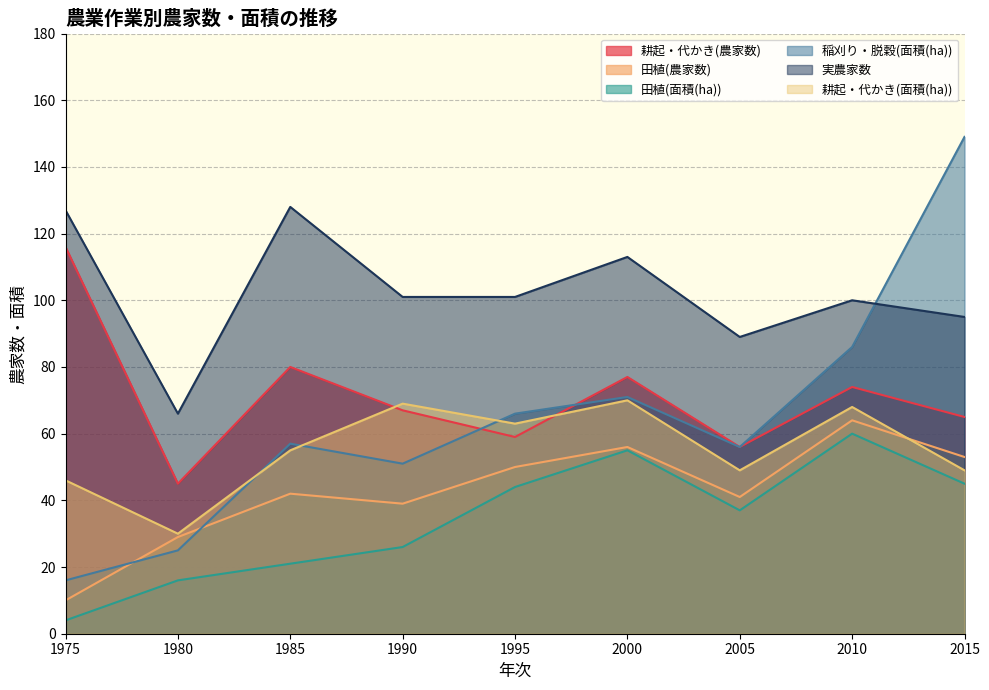

Rank the series by their maximum value, from lowest to highest.

田植(面積(ha)), 田植(農家数), 耕起・代かき(面積(ha)), 耕起・代かき(農家数), 実農家数, 稲刈り・脱穀(面積(ha))